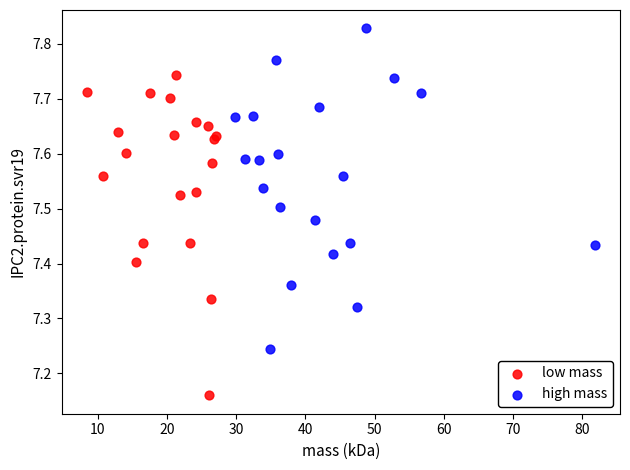

Which series contains the highest Y value?

high mass